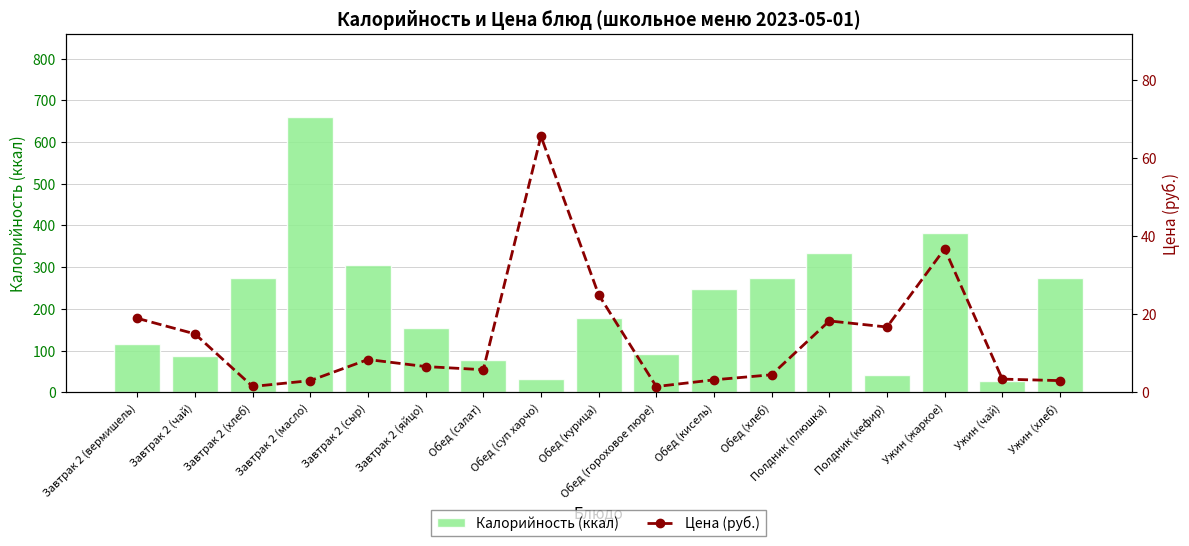

Count the number of categories in the chart.

17